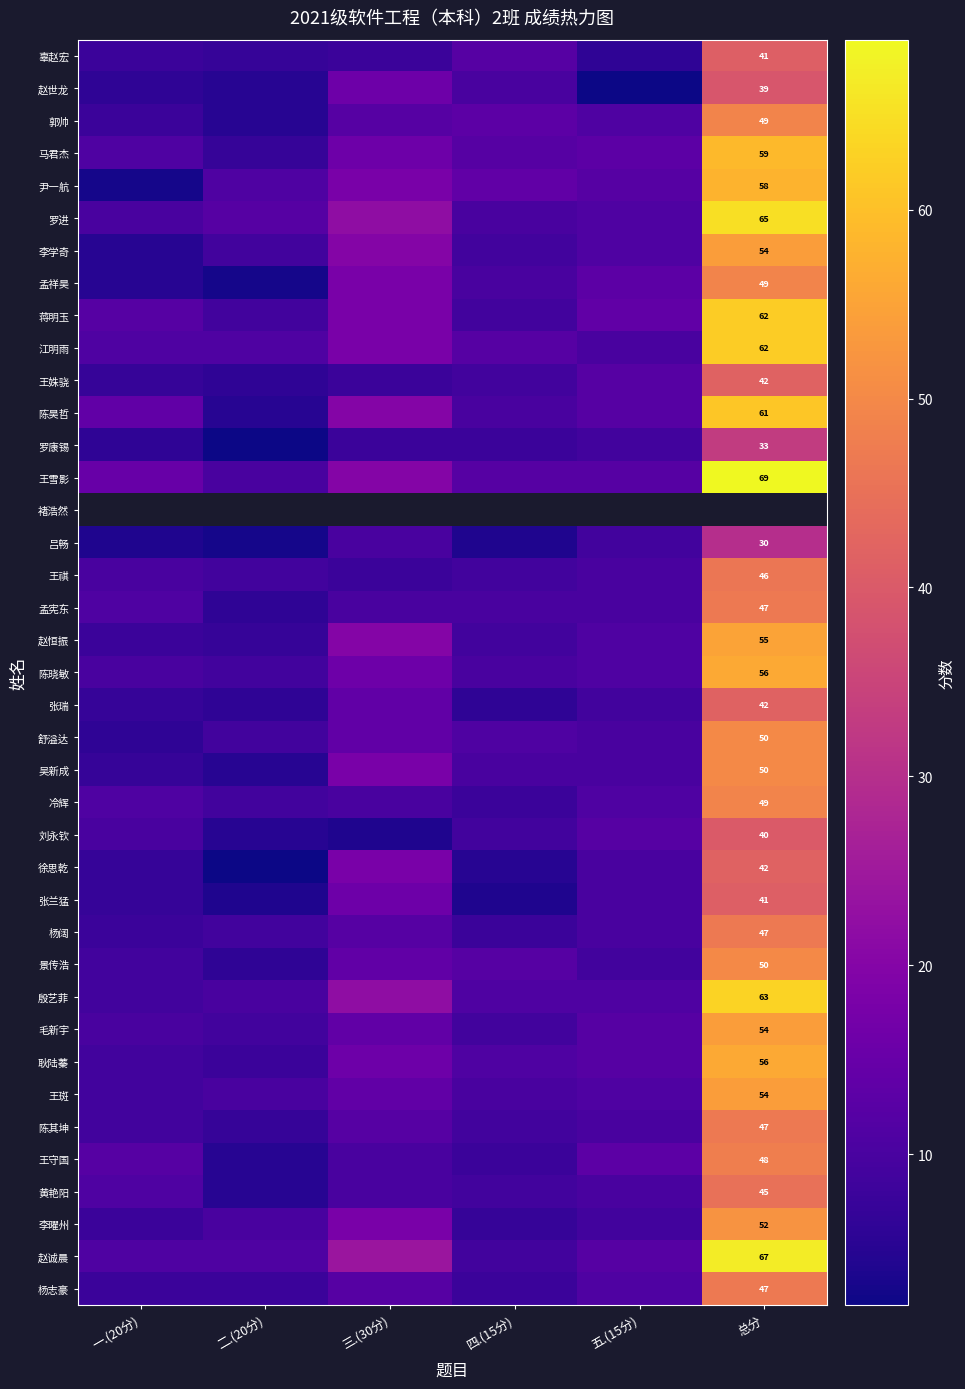

The 赵世龙 series shows 62 at 总分. True or false?

False